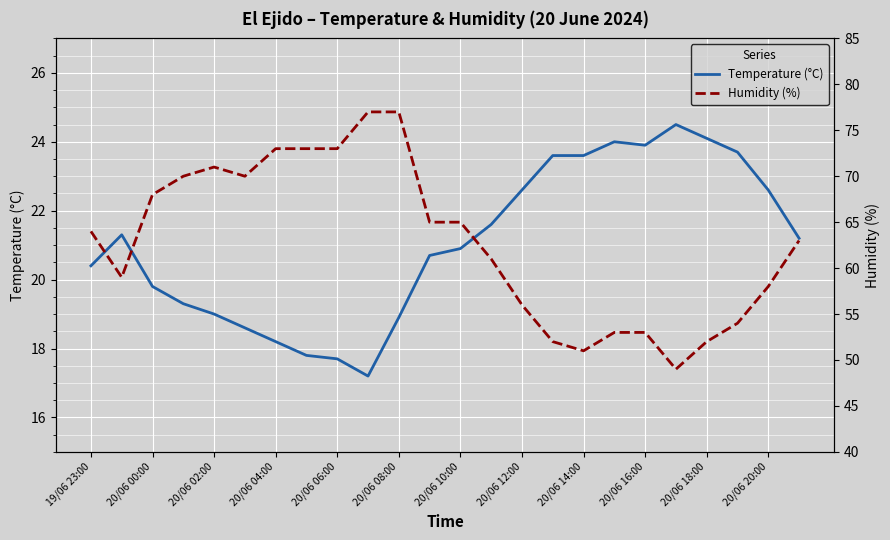

What is the value of the Temperature (°C) point at the 16th from the left?

23.6